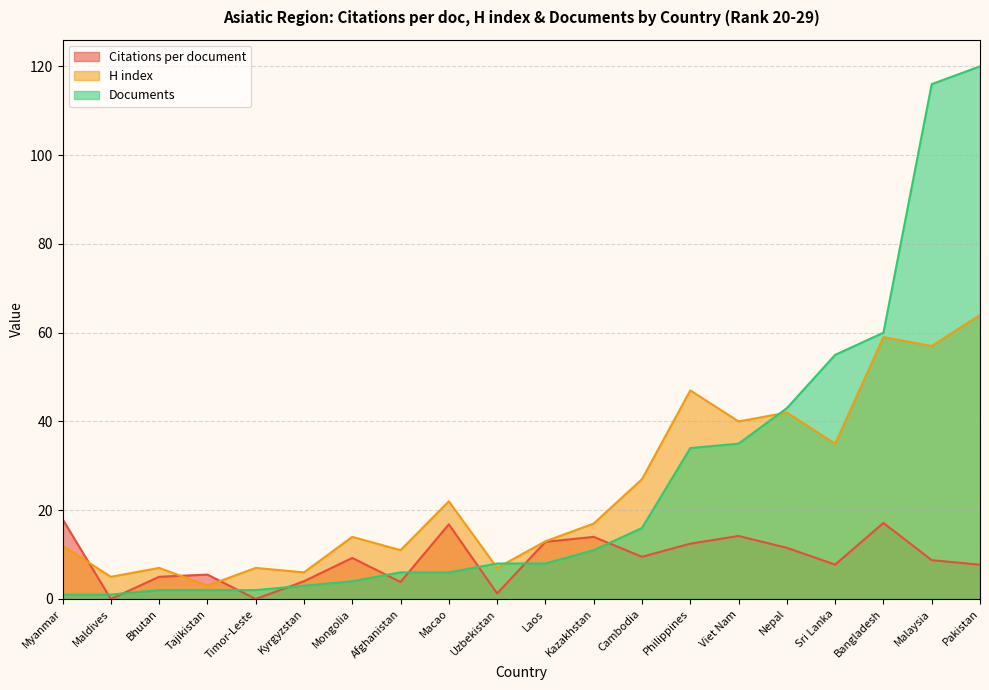

What is the difference between the highest and lowest values at Malaysia?

107.2